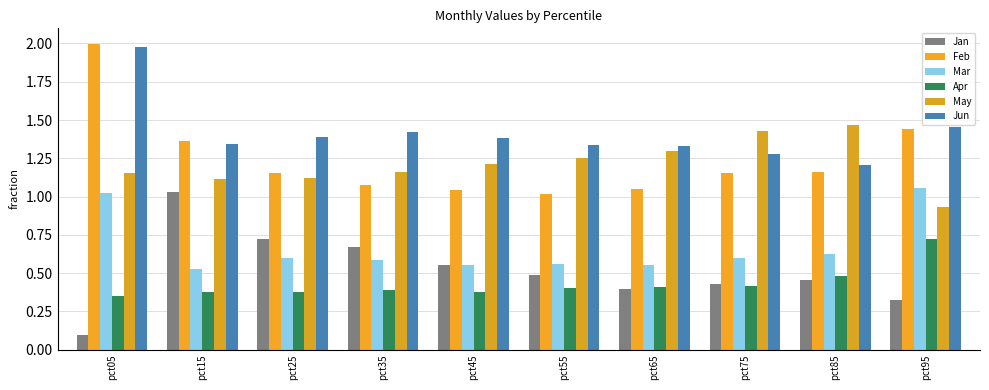

Reading left to right, transcribe all the data shown in this chart.

Jan: 0.1	1.0	0.7	0.7	0.6	0.5	0.4	0.4	0.5	0.3
Feb: 2.0	1.4	1.2	1.1	1.0	1.0	1.0	1.2	1.2	1.4
Mar: 1.0	0.5	0.6	0.6	0.6	0.6	0.5	0.6	0.6	1.1
Apr: 0.4	0.4	0.4	0.4	0.4	0.4	0.4	0.4	0.5	0.7
May: 1.2	1.1	1.1	1.2	1.2	1.3	1.3	1.4	1.5	0.9
Jun: 2.0	1.3	1.4	1.4	1.4	1.3	1.3	1.3	1.2	1.5